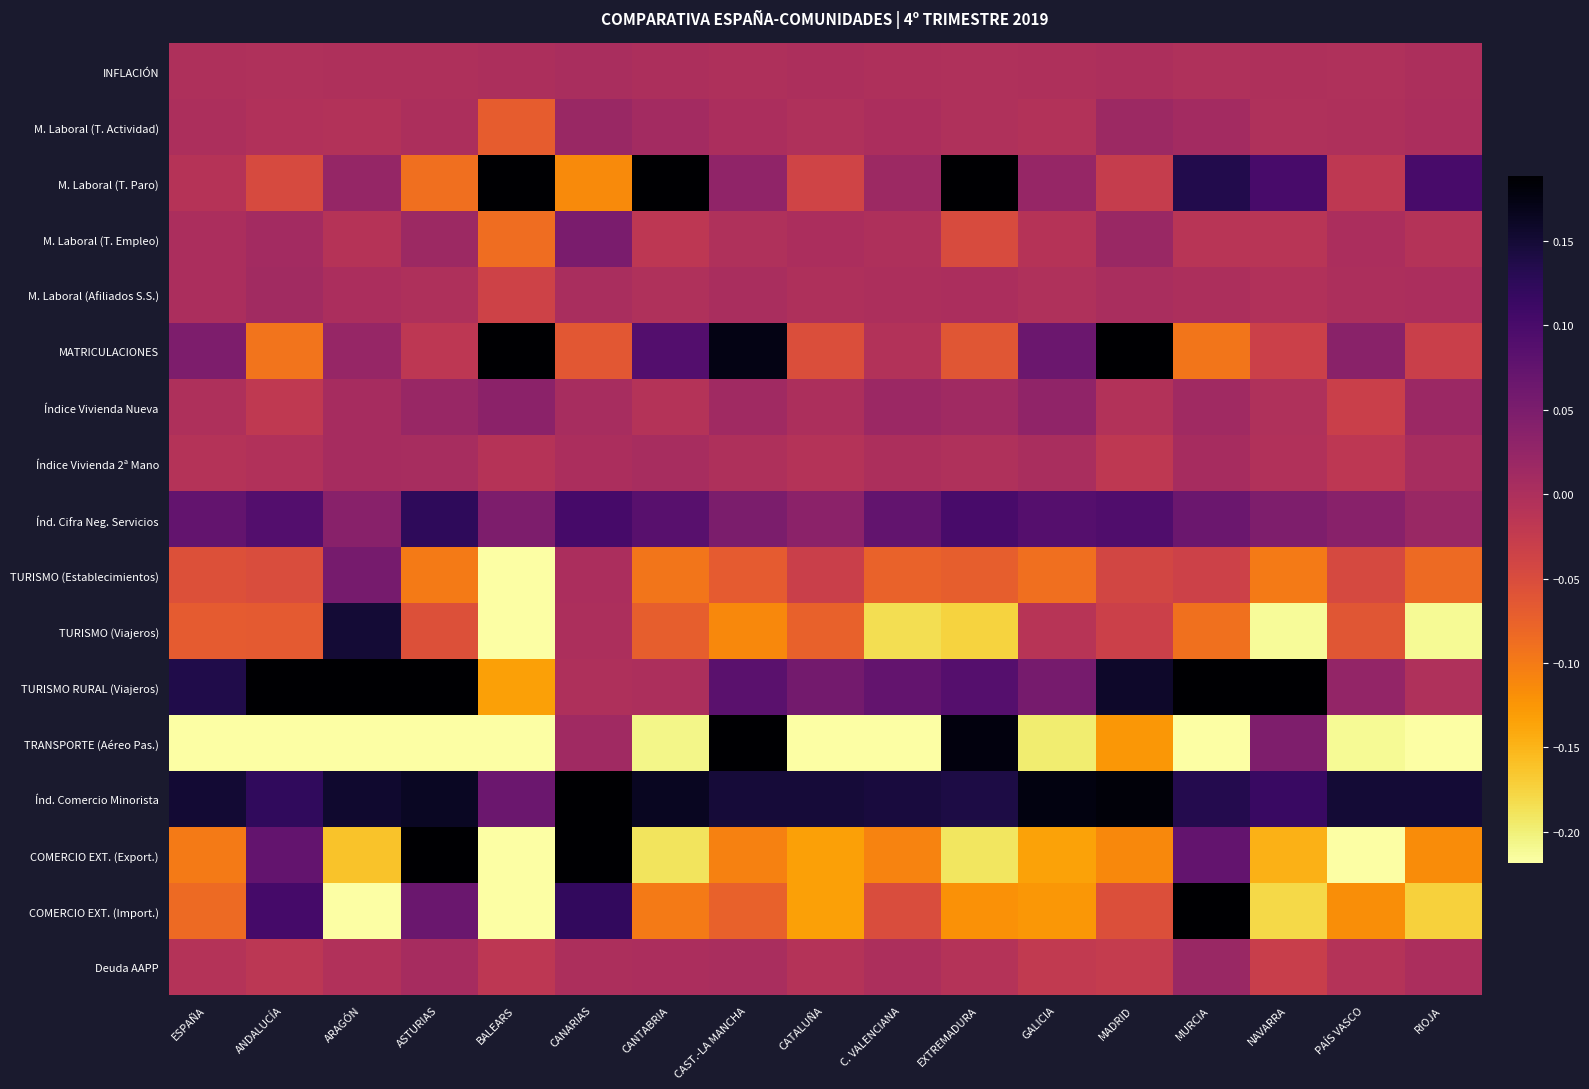

List the series in order of their peak value, lowest first.

INFLACIÓN, Índice Vivienda 2ª Mano, M. Laboral (Afiliados S.S.), M. Laboral (T. Actividad), Deuda AAPP, Índice Vivienda Nueva, M. Laboral (T. Empleo), TURISMO (Establecimientos), Índ. Cifra Neg. Servicios, TURISMO (Viajeros), Índ. Comercio Minorista, COMERCIO EXT. (Import.), M. Laboral (T. Paro), MATRICULACIONES, TURISMO RURAL (Viajeros), COMERCIO EXT. (Export.), TRANSPORTE (Aéreo Pas.)